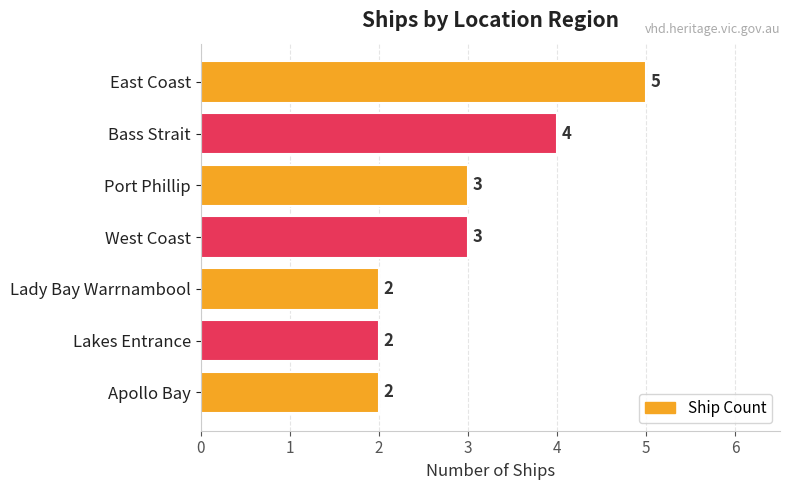

What position from the top is Lakes Entrance?

6